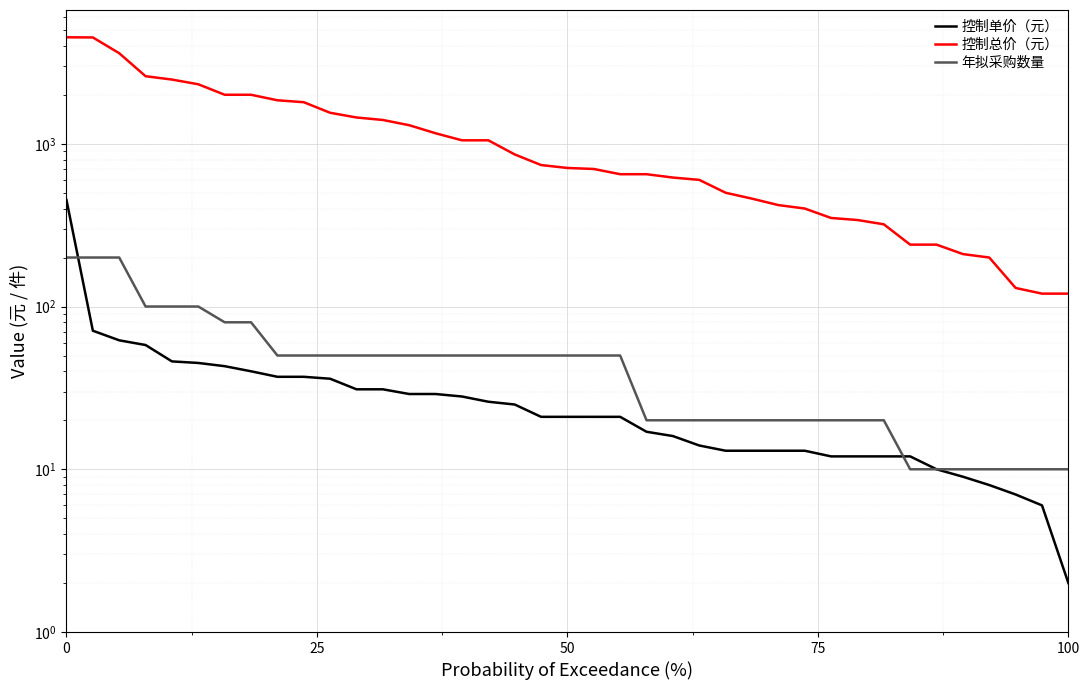

What is the value of the 控制单价（元） point at the 22nd from the left?

21